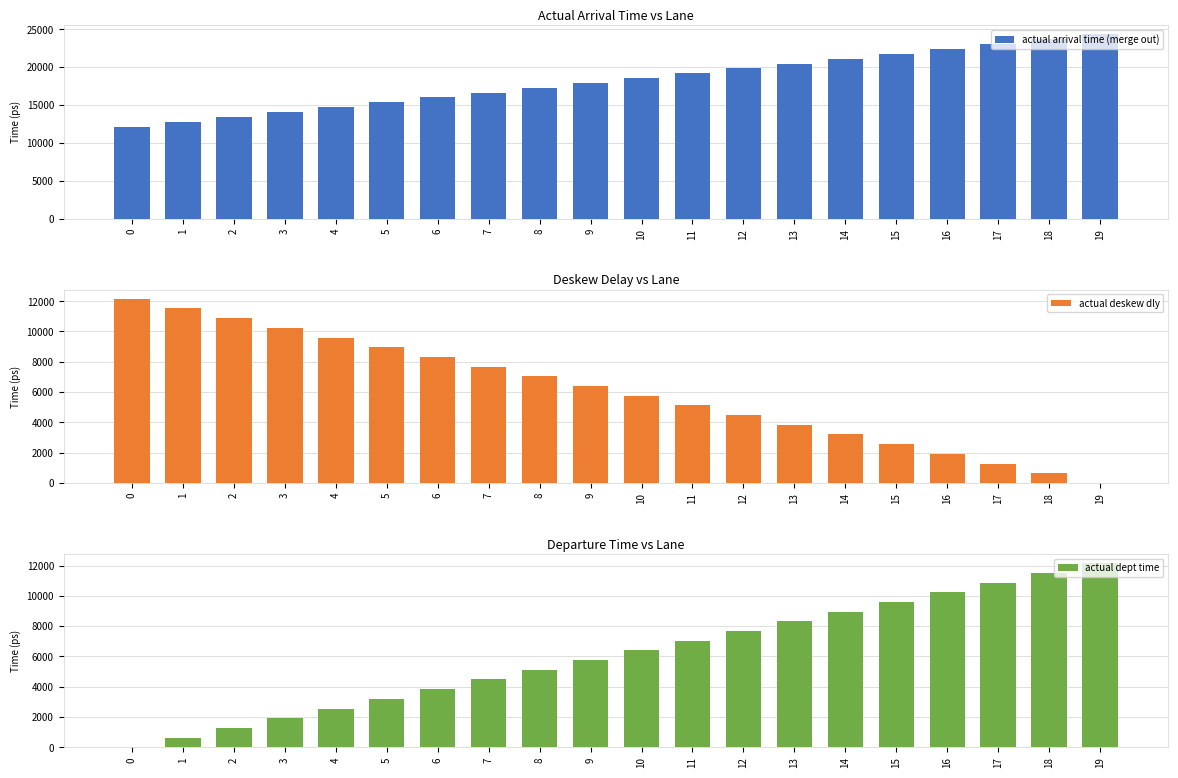

What are all the series names shown in the legend?

actual arrival time (merge out), actual deskew dly, actual dept time